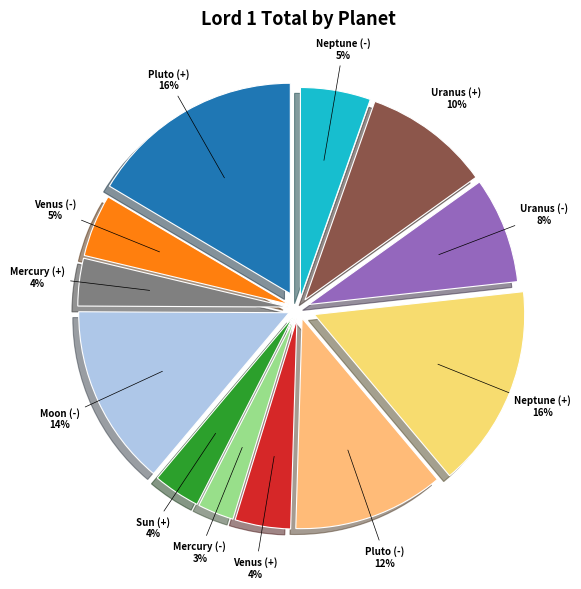

Is Mercury (+) the majority of the pie?

No